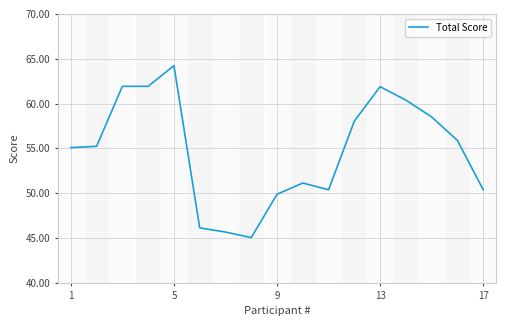

What is the minimum value shown in the chart?

45.0